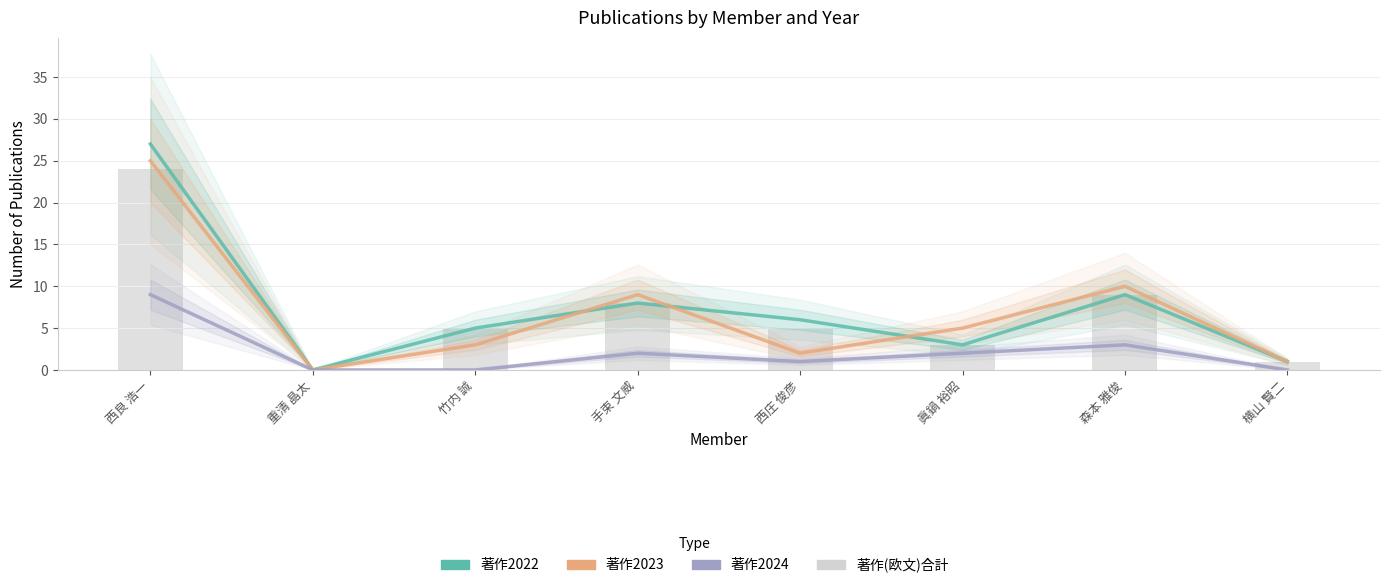

What are all the series names shown in the legend?

著作2022, 著作2023, 著作2024, 著作(欧文)合計